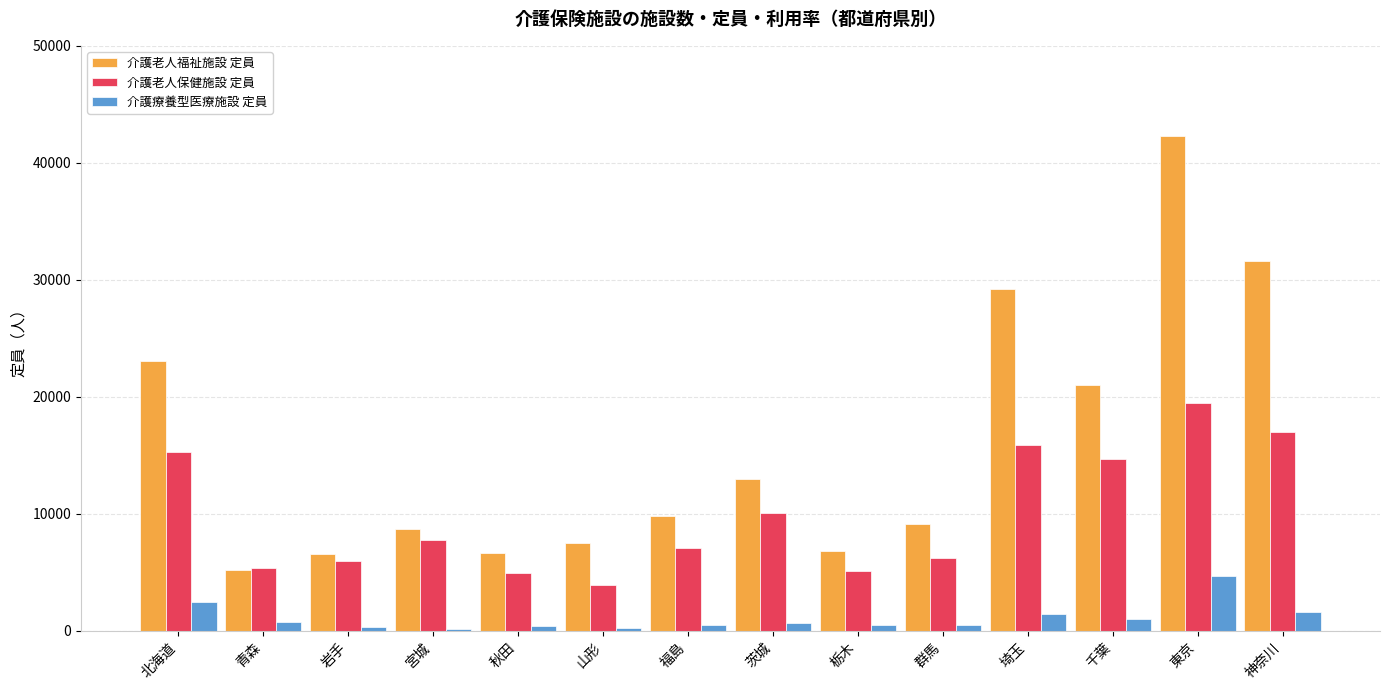

What are all the series names shown in the legend?

介護老人福祉施設 定員, 介護老人保健施設 定員, 介護療養型医療施設 定員